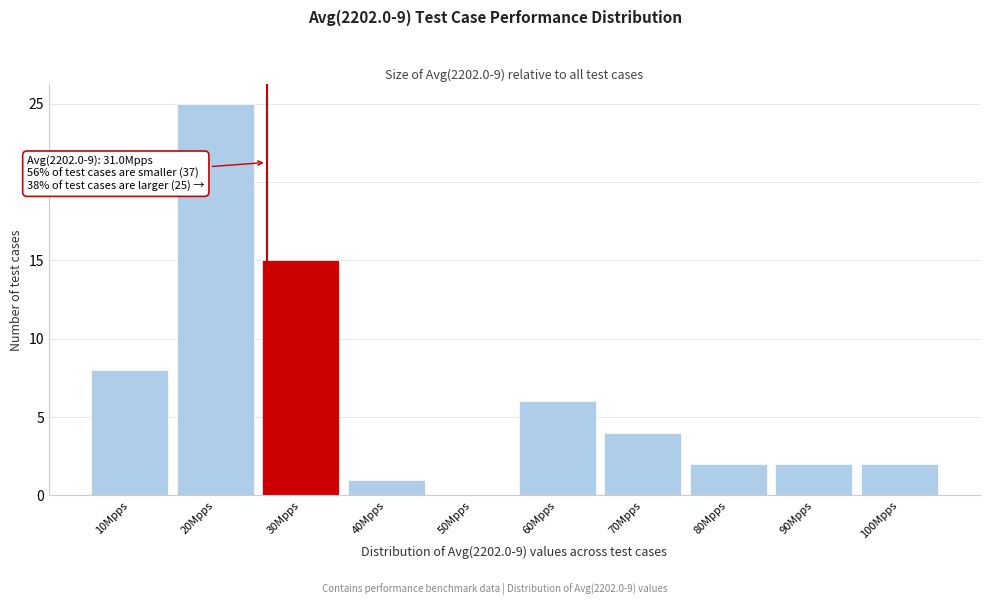

Reading right to left, transcribe all the data shown in this chart.

100Mpps=2	90Mpps=2	80Mpps=2	70Mpps=4	60Mpps=6	50Mpps=0	40Mpps=1	30Mpps=15	20Mpps=25	10Mpps=8